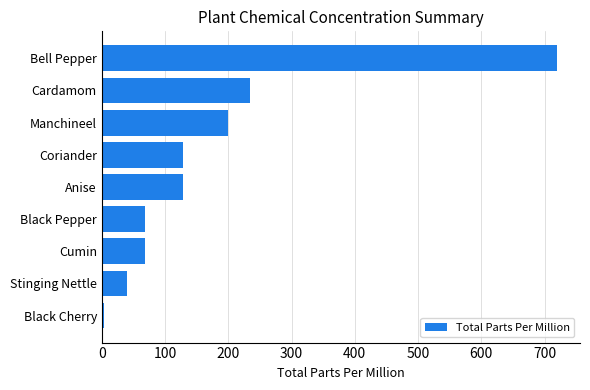

What is the average value?

176.9